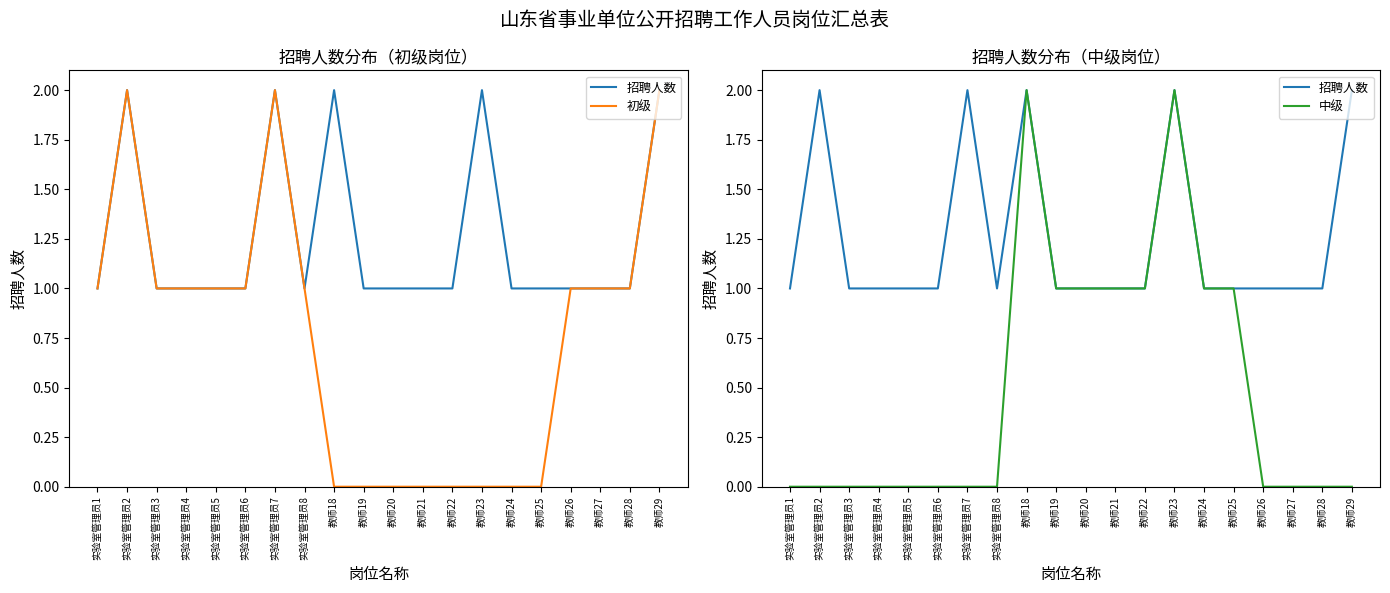

Which has a higher value, 实验室管理员8 or 教师20?

实验室管理员8